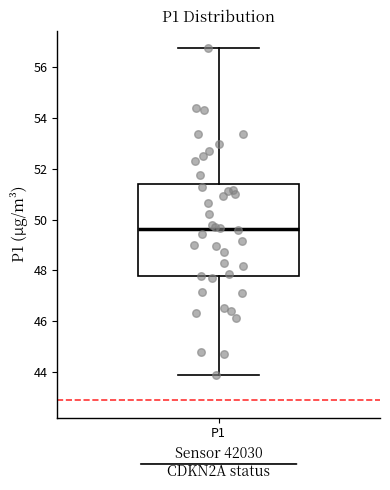

Where does the upper whisker of the box for P1 end on the y-axis? The values are not printed on the chart, so give them approximately, as read against the axis.

56.8